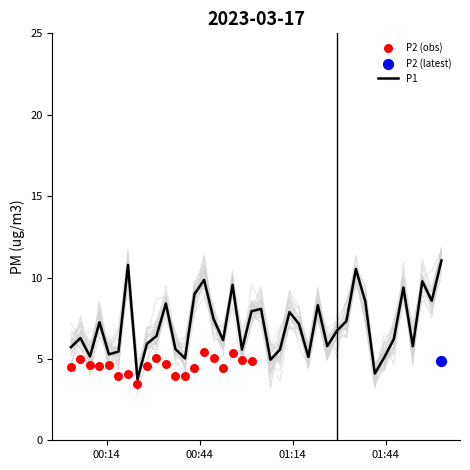

What is the lowest value of the P1 series?

3.8